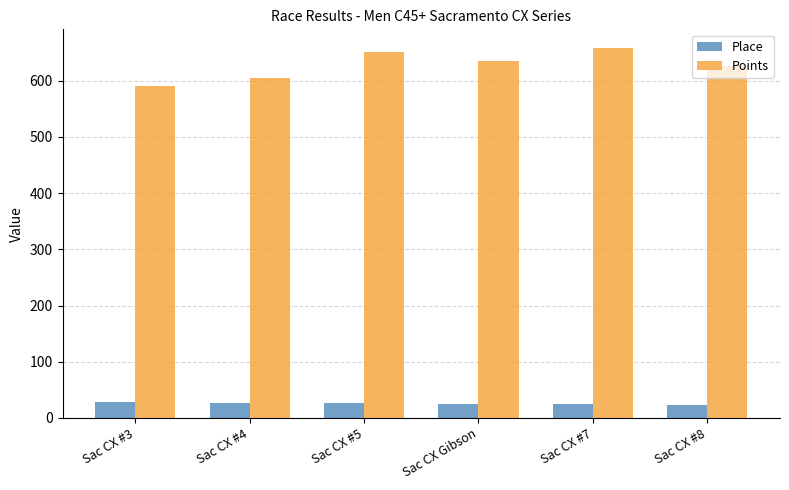

What is the difference between the Place values at Sac CX #4 and Sac CX #3?

3.0